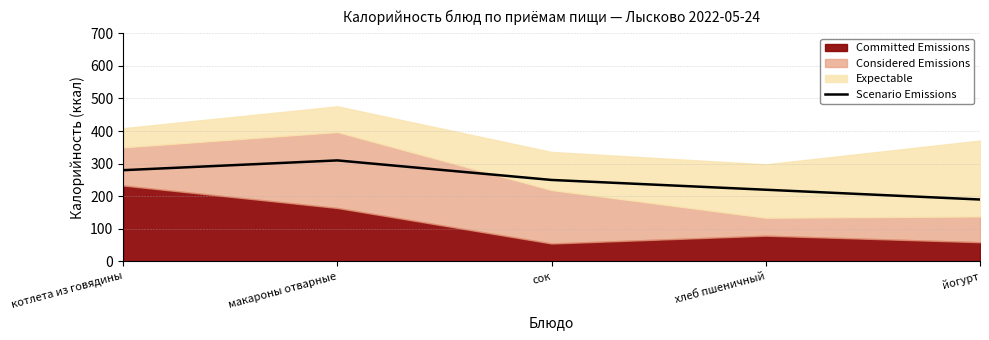

True or false: the data has more than 2 interior local peaks.

False